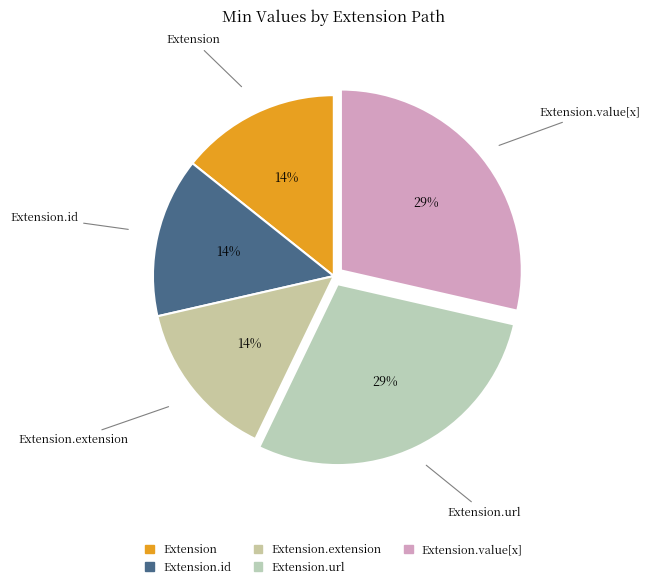

Count the number of slices in the pie.

5